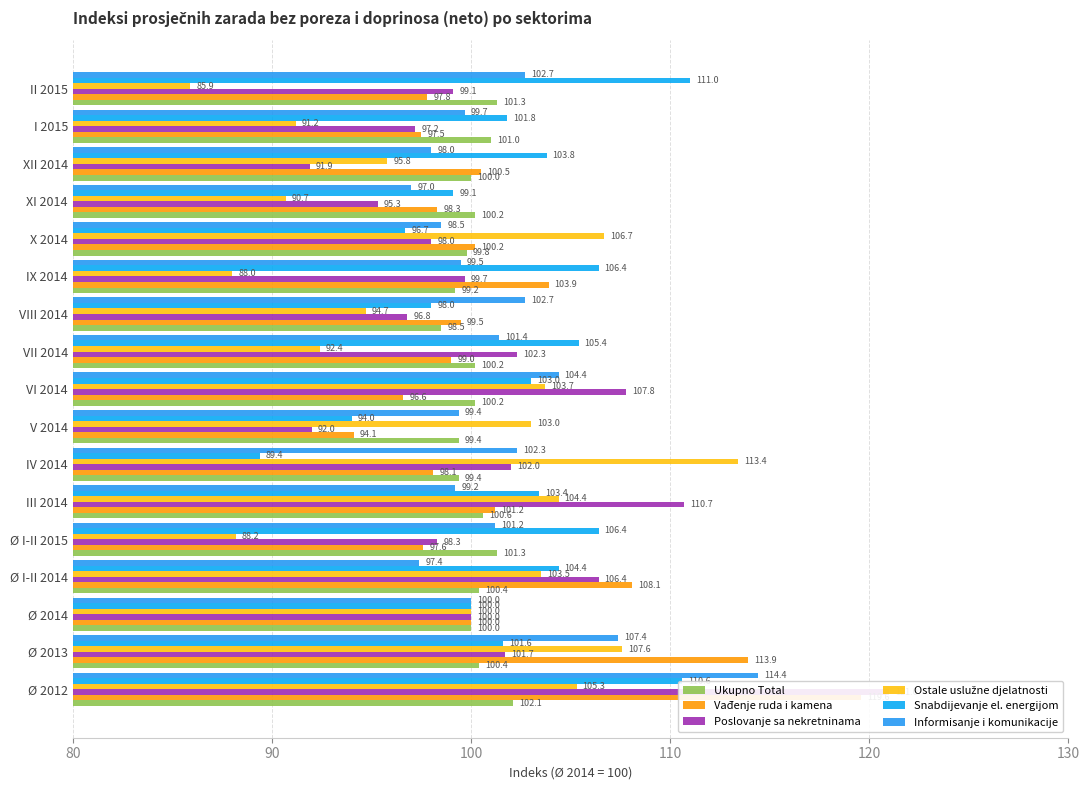

Which has a higher value, VI 2014 or III 2014?

III 2014